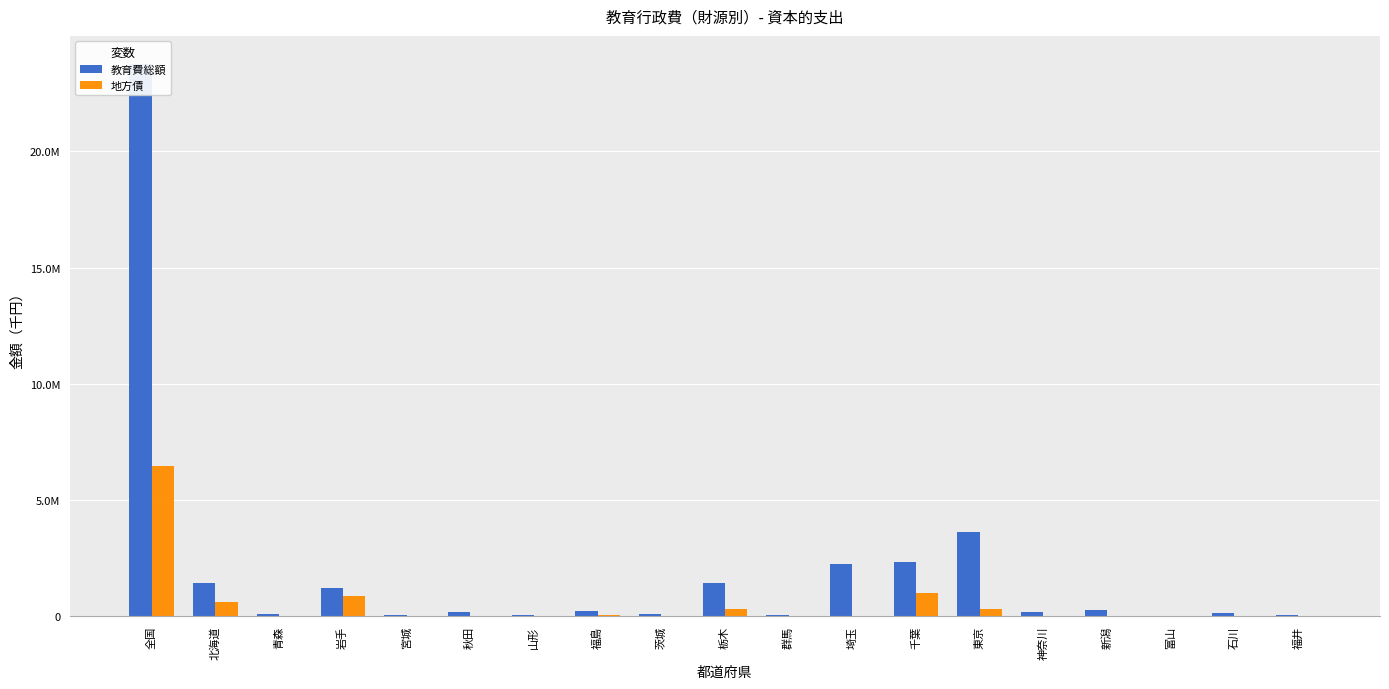

At which category is the sum across all series the highest?

全国